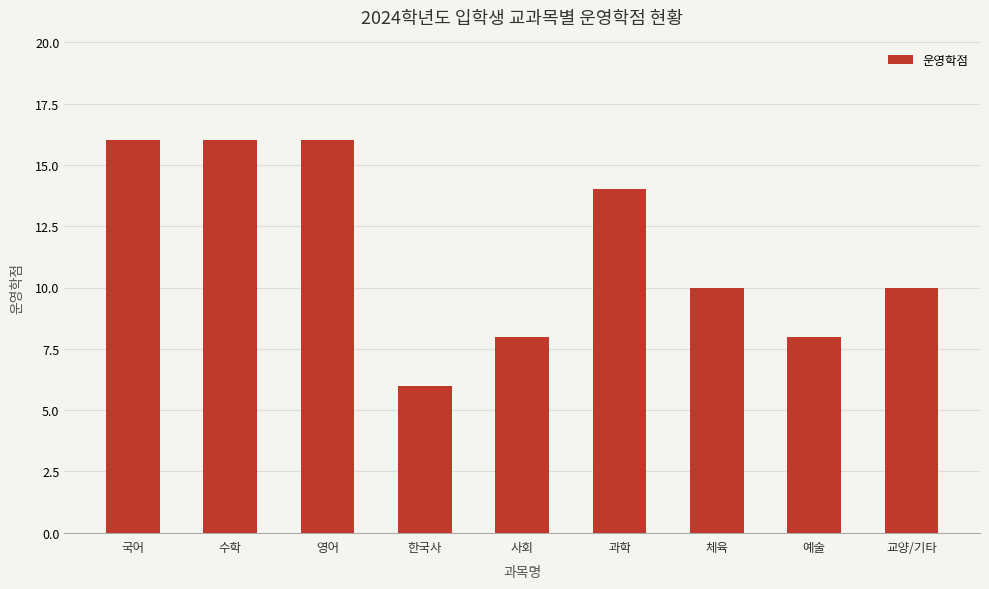

True or false: the data shows 9 at 수학.

False